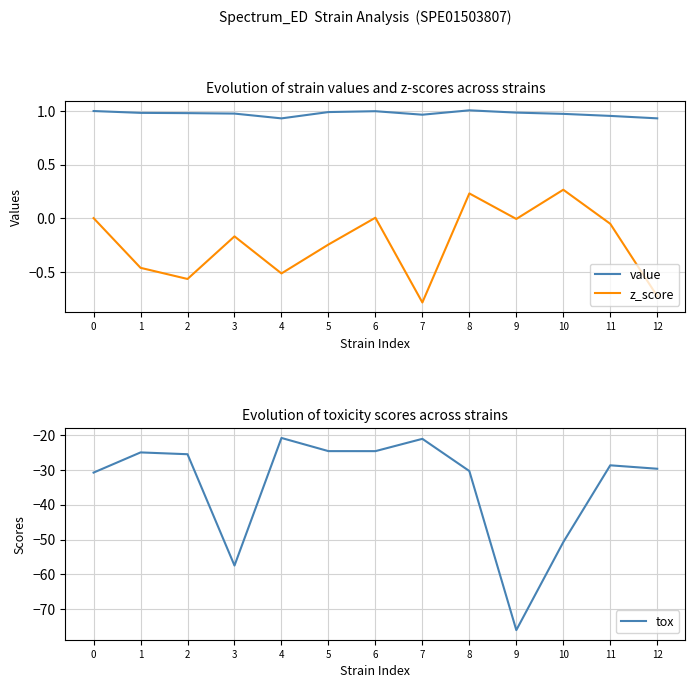

What is the value of the z_score point at the 8th from the left?

-0.8